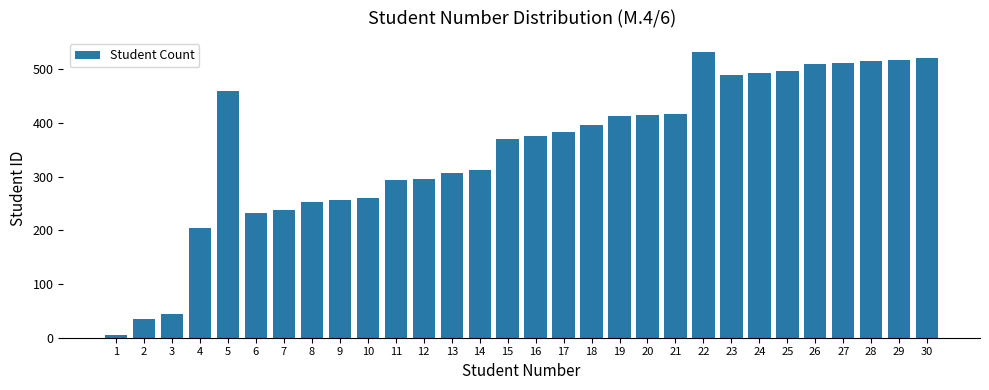

What is the change in value from 23 to 24?

+3